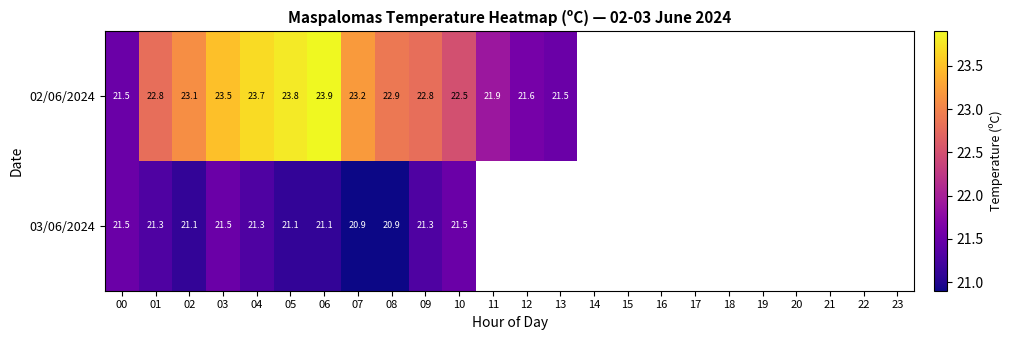

True or false: 03/06/2024 has a value of 21.3 at 01.

True